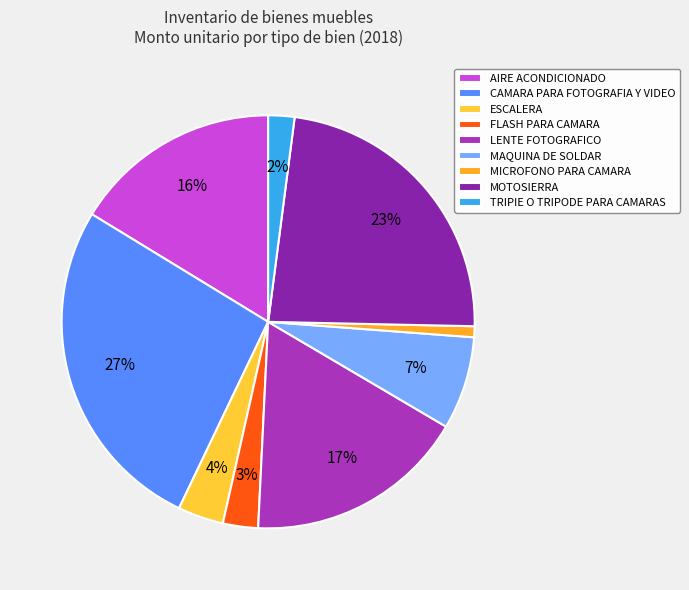

Is it true that CAMARA PARA FOTOGRAFIA Y VIDEO is 25% of the pie?

False